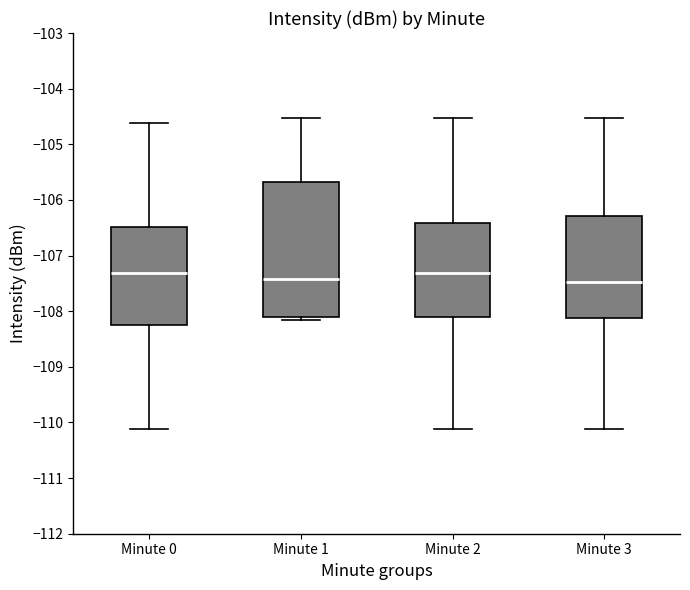

Which box is the tallest, from its lower edge to its upper edge?

Minute 1